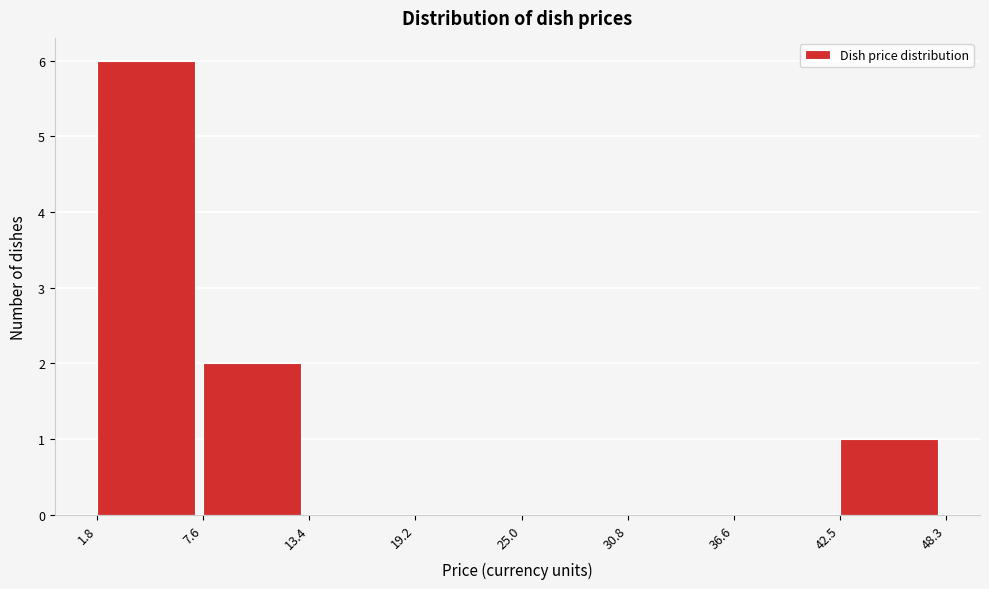

Reading left to right, list every bar in this chart as the range it spans on the x-axis followed by its height. The values are not printed on the chart, so give them approximately, as read against the axis.

1.8 to 7.6: 6
7.6 to 13.4: 2
13.4 to 19.2: 0
19.2 to 25.0: 0
25.0 to 30.8: 0
30.8 to 36.6: 0
36.6 to 42.5: 0
42.5 to 48.3: 1